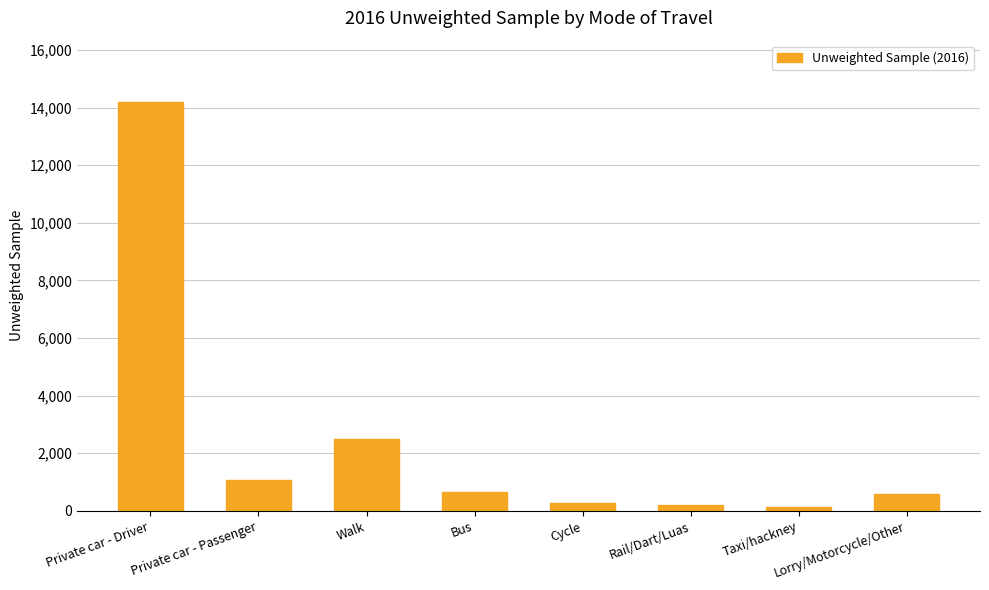

What position from the left is Private car - Driver?

1